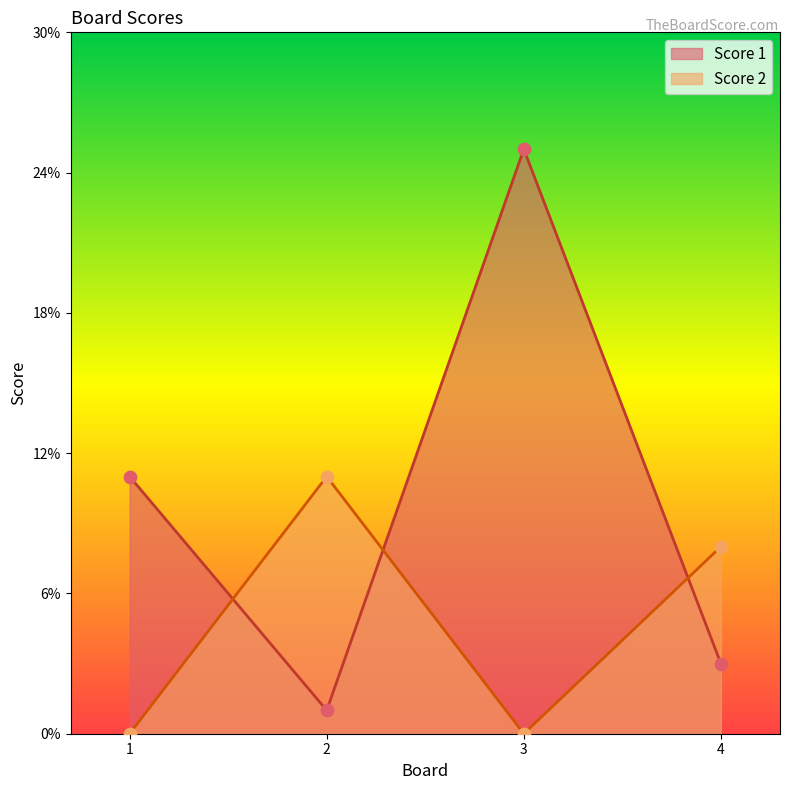

At which category is the sum across all series the highest?

3